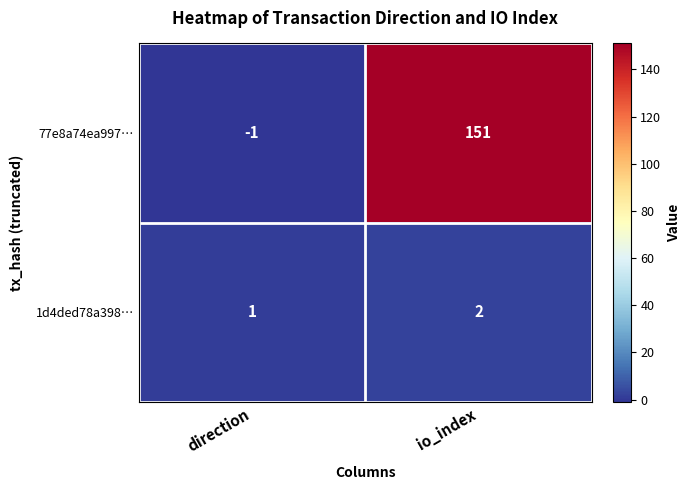

The value of 1d4ded78a398… at direction is 1. True or false?

True